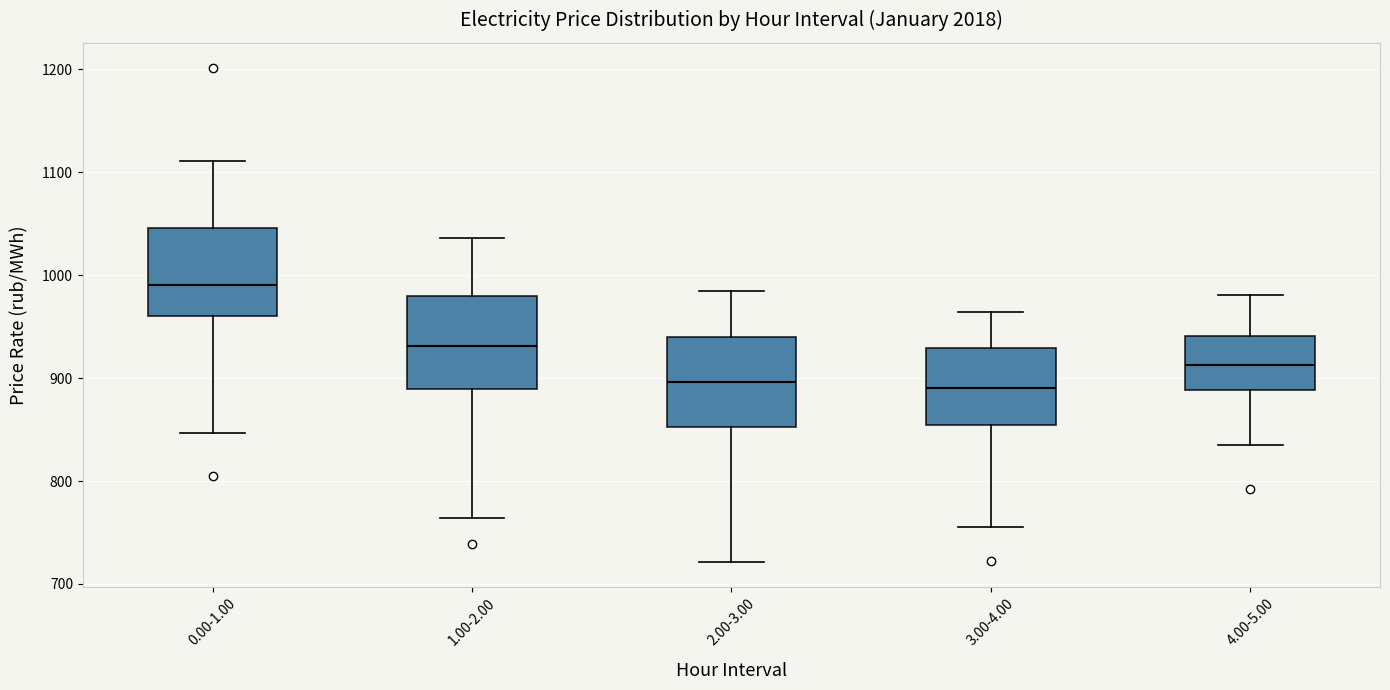

Reading left to right, transcribe this box plot: for each box, give where its median line is, the range the box spans, and where its two whiskers end, as read against the y-axis. The values are not printed on the chart, so give them approximately, as read against the axis.

0.00-1.00: median 990, box 960 to 1050, whiskers 850 to 1110
1.00-2.00: median 930, box 890 to 980, whiskers 760 to 1040
2.00-3.00: median 900, box 850 to 940, whiskers 720 to 980
3.00-4.00: median 890, box 850 to 930, whiskers 760 to 960
4.00-5.00: median 910, box 890 to 940, whiskers 830 to 980